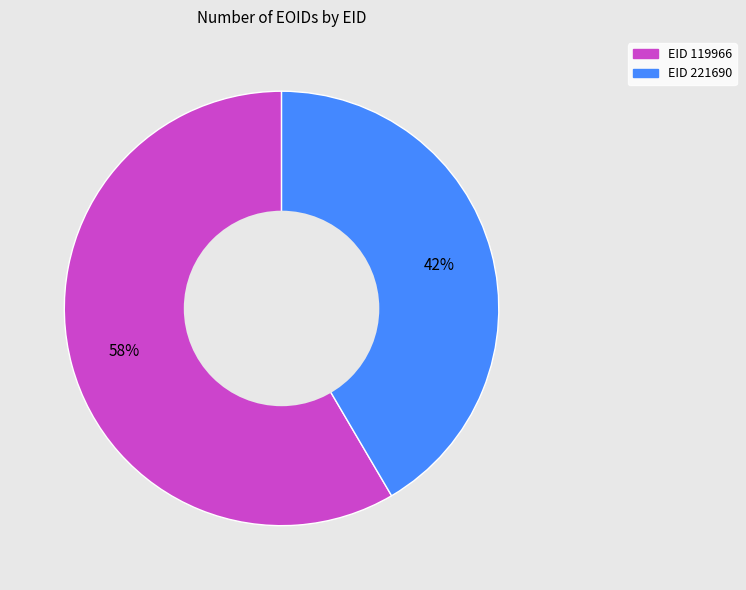

Is there a majority slice in this chart?

Yes